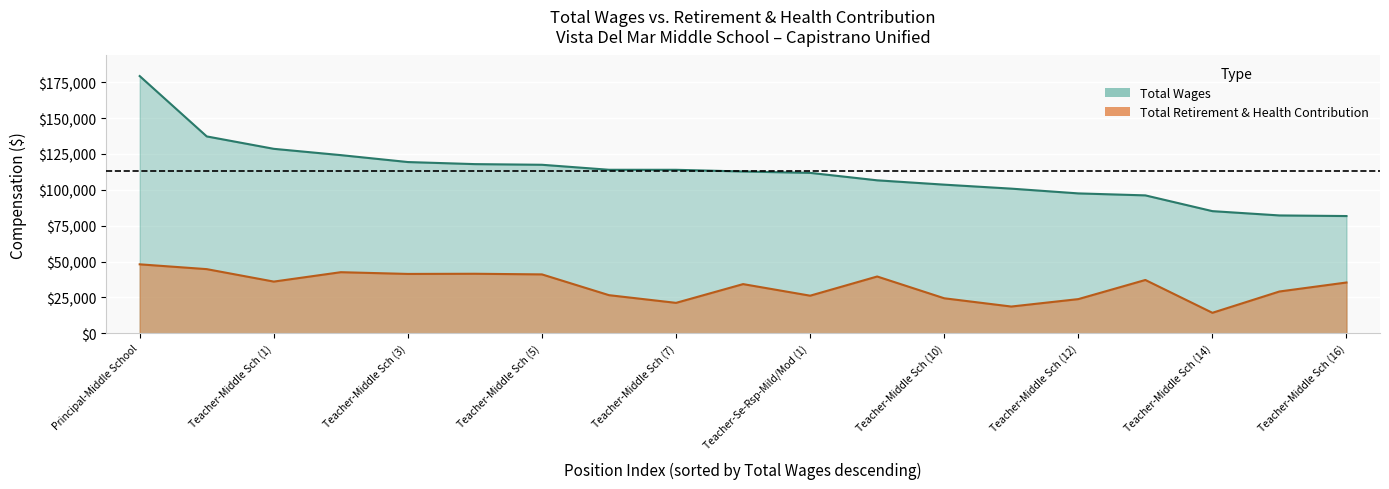

Is it true that total_wages equals 100820 at 13?

True